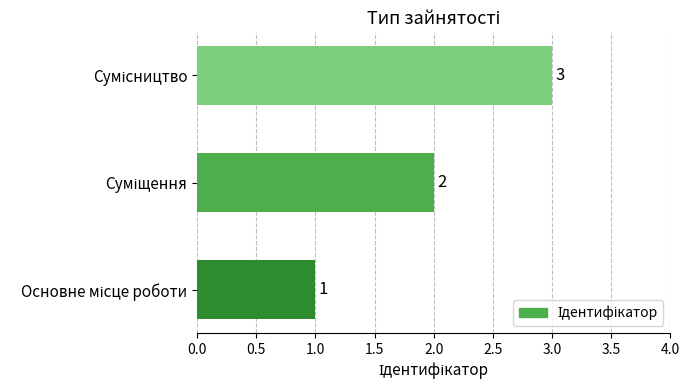

What is the sum of all values?

6